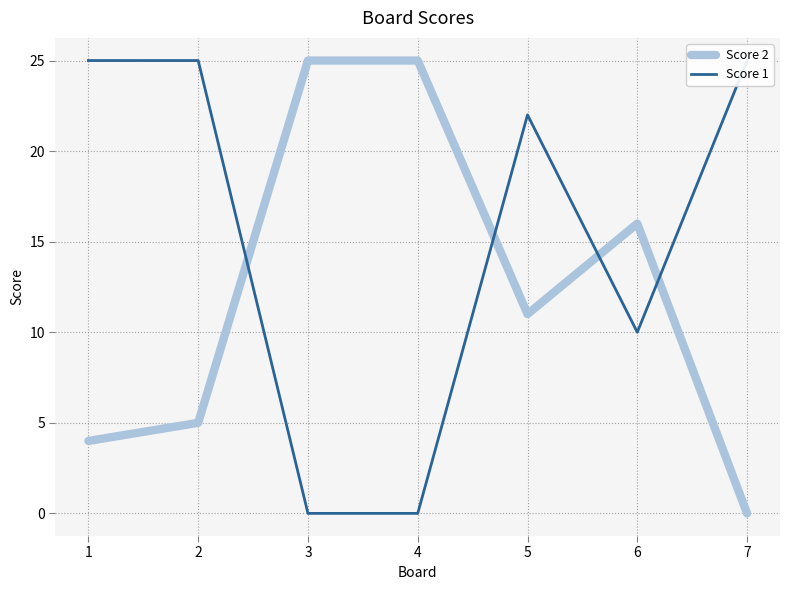

True or false: Score 1 has more than 0 interior local peaks.

True